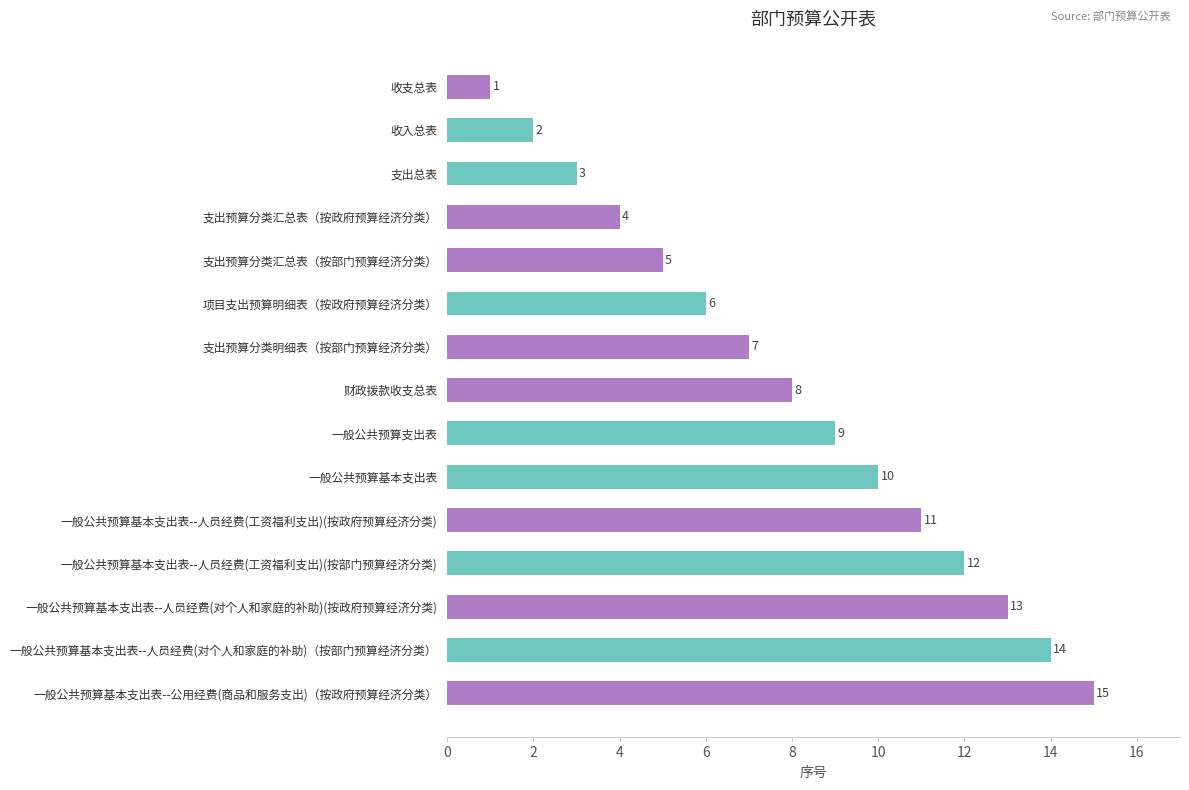

How many categories are shown in the chart?

15